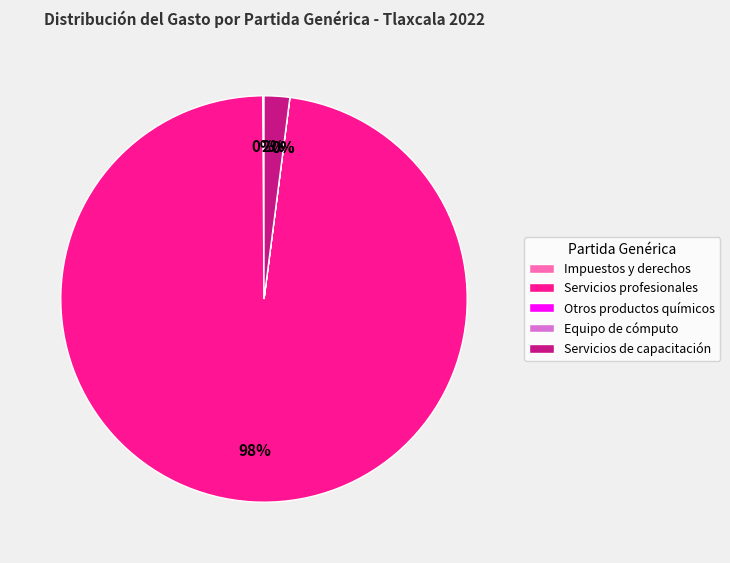

What percentage is NOT represented by Servicios profesionales?

2.1%